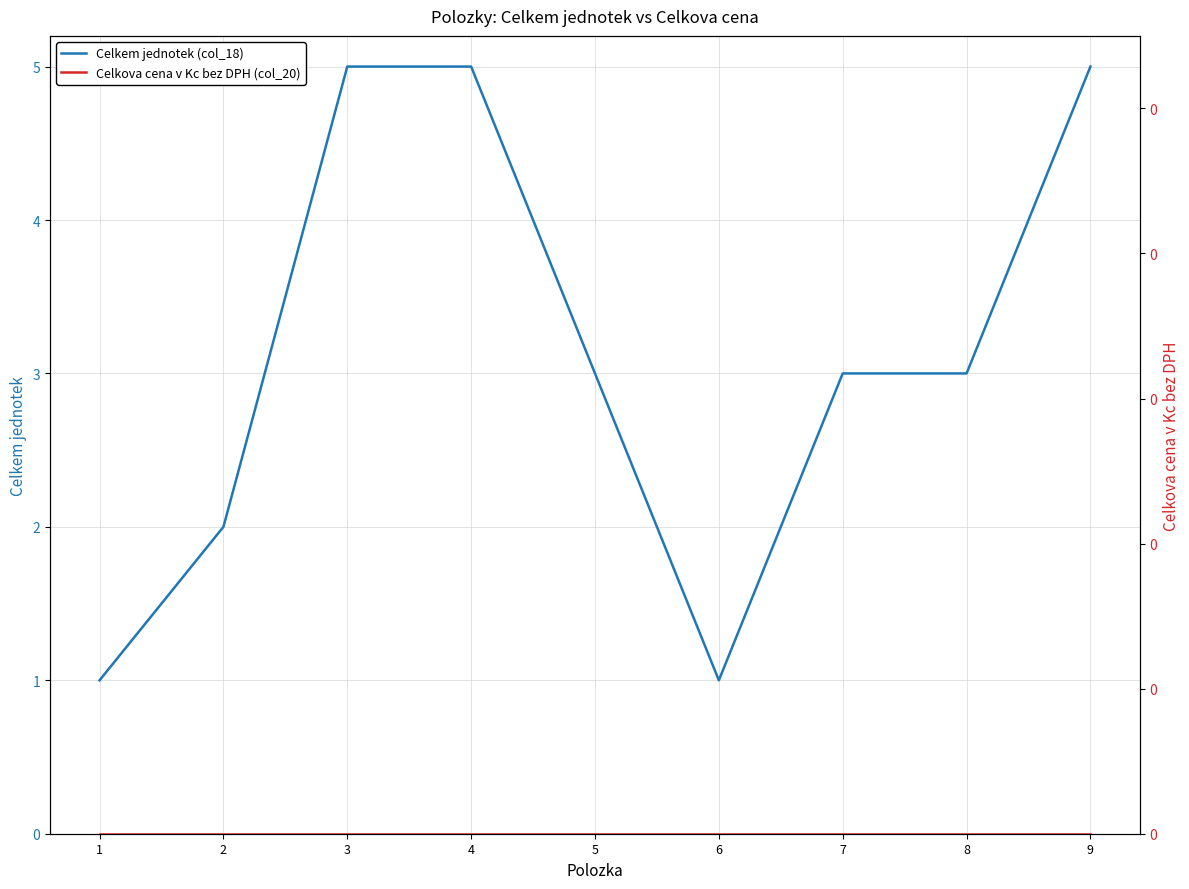

Which series changed the most between 5 and 7?

Celkem jednotek (col_18)